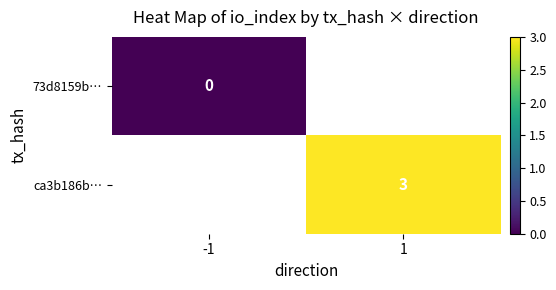

Which category has the lowest value across all series?

-1